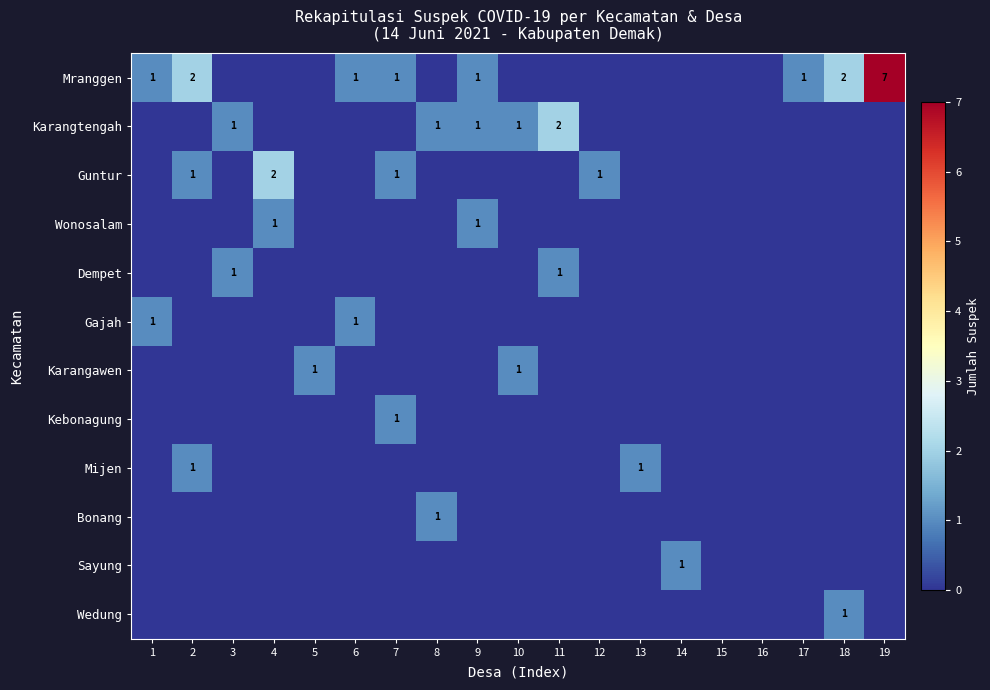

True or false: Karangtengah has a value of 1 at 9.

True